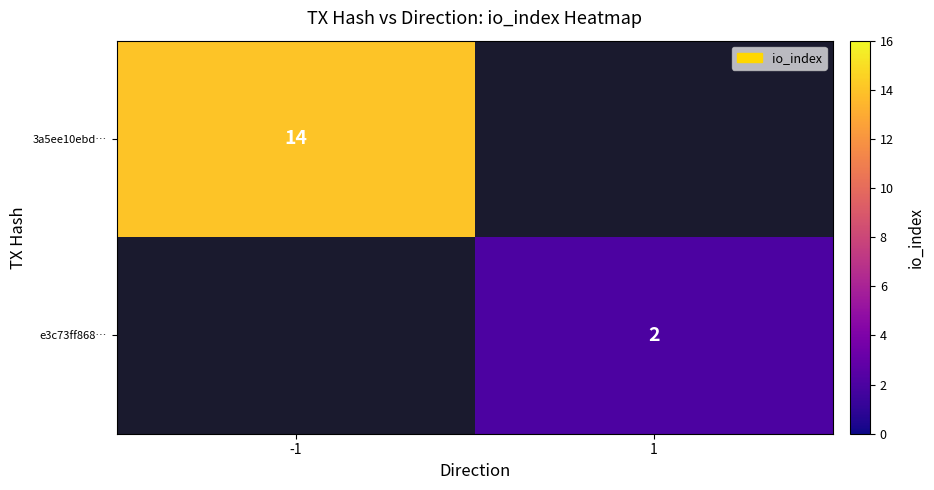

The value of 3a5ee10ebd… at -1 is 18.8. True or false?

False